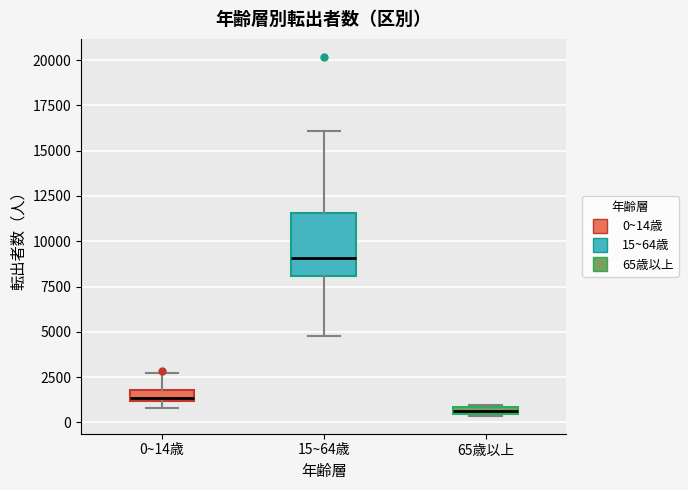

Which box is the tallest, from its lower edge to its upper edge?

15~64歳